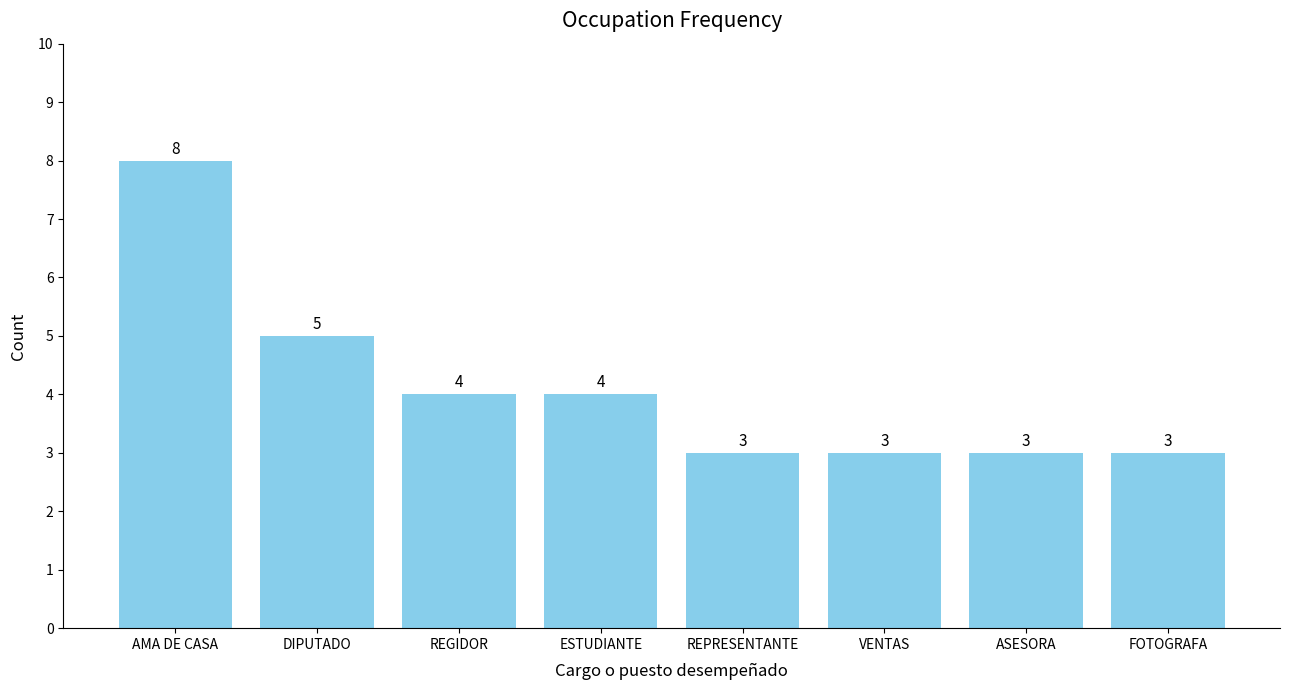

What is the value of the 2nd bar from the left?

5